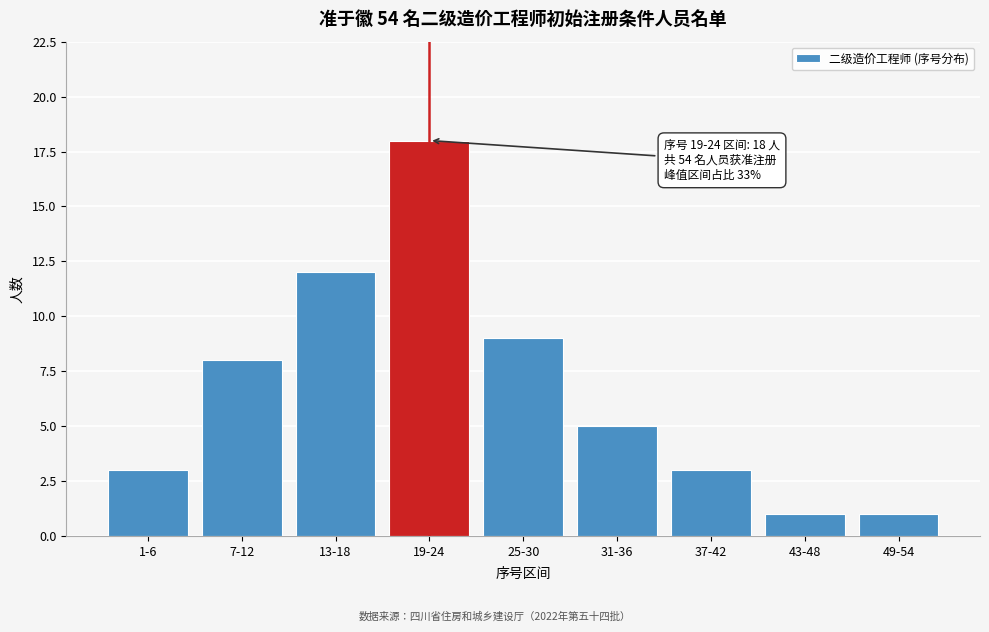

Reading left to right, list all the values displayed in this chart.

1-6=3	7-12=8	13-18=12	19-24=18	25-30=9	31-36=5	37-42=3	43-48=1	49-54=1